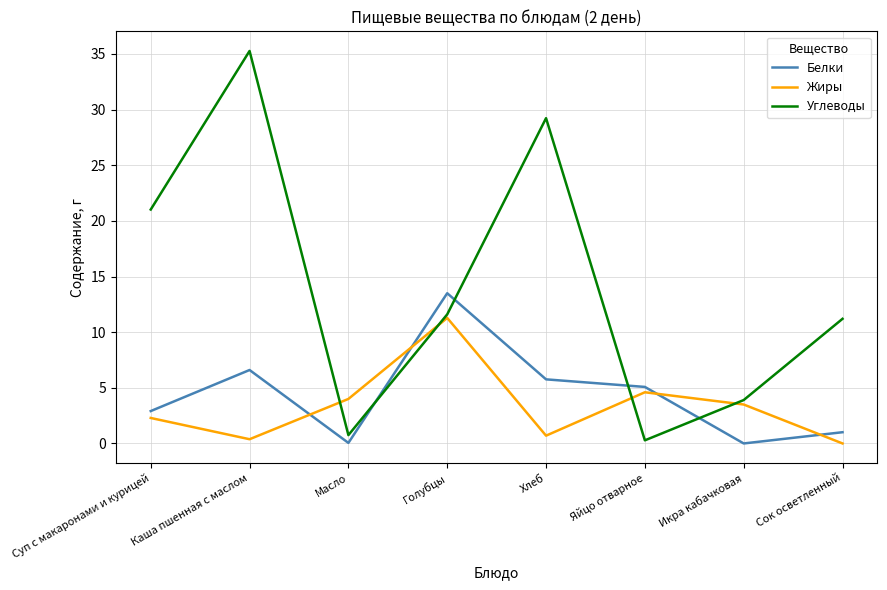

True or false: Белки has more than 1 interior local peaks.

True